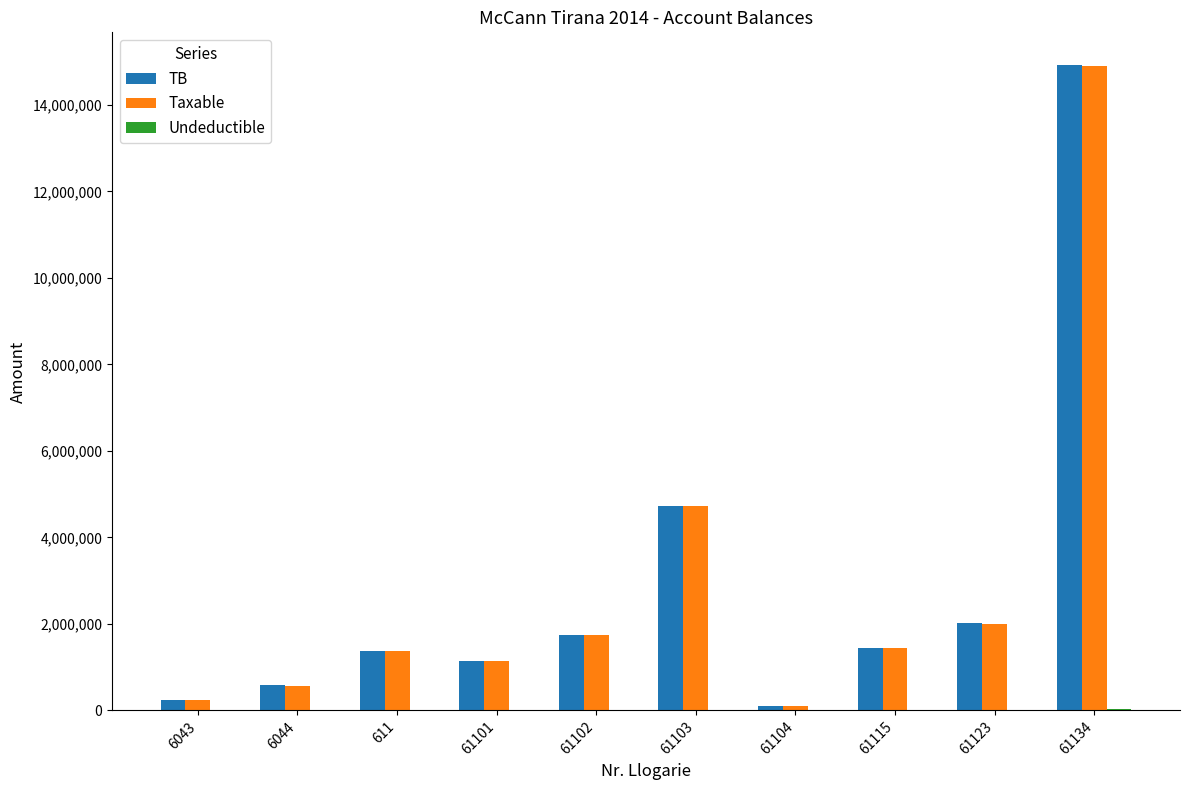

The value of TB at 61103 is 2283556.3. True or false?

False